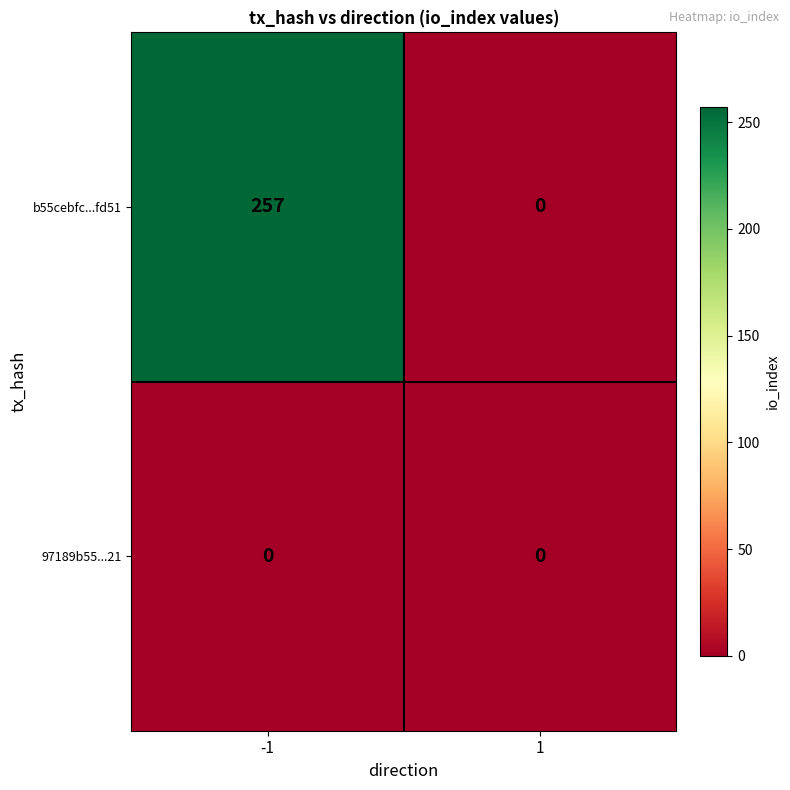

Reading right to left, transcribe all the data shown in this chart.

b55cebfc...fd51: 0	257
97189b55...21: 0	0